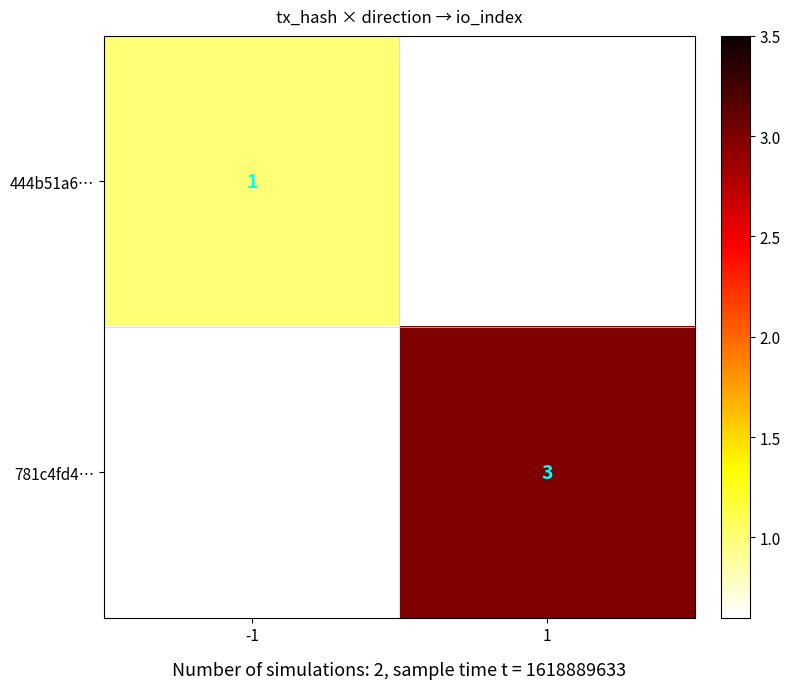

Is it true that 781c4fd4… equals 1 at 1?

False